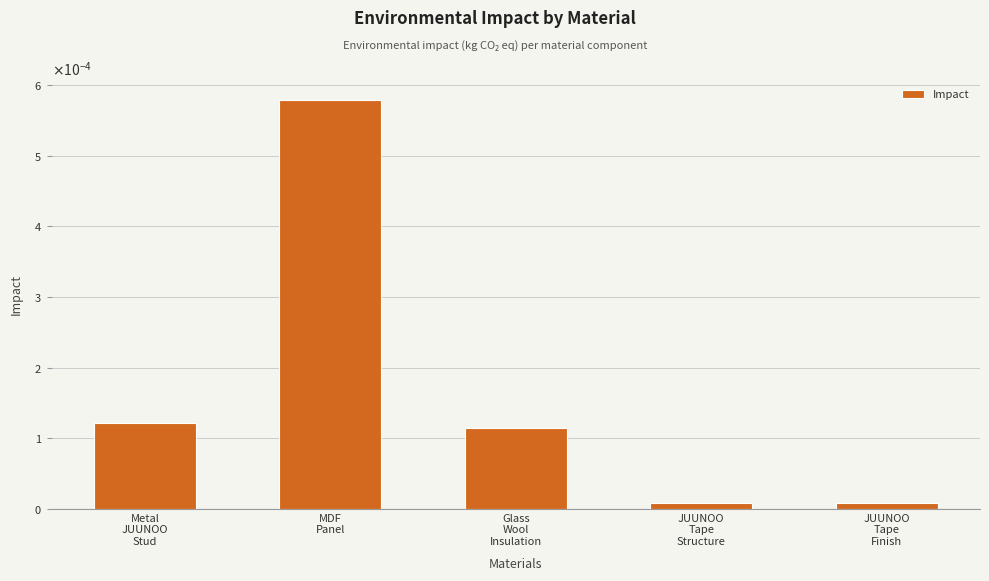

The chart shows a value of 0.0 at JUUNOO
Tape
Structure. True or false?

True